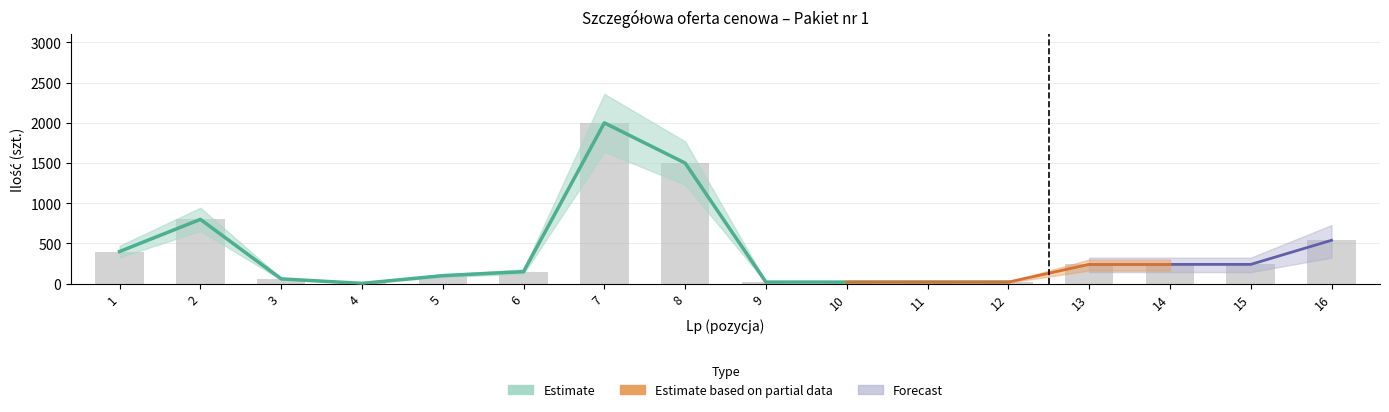

At how many categories does at least one series exceed 225?

8